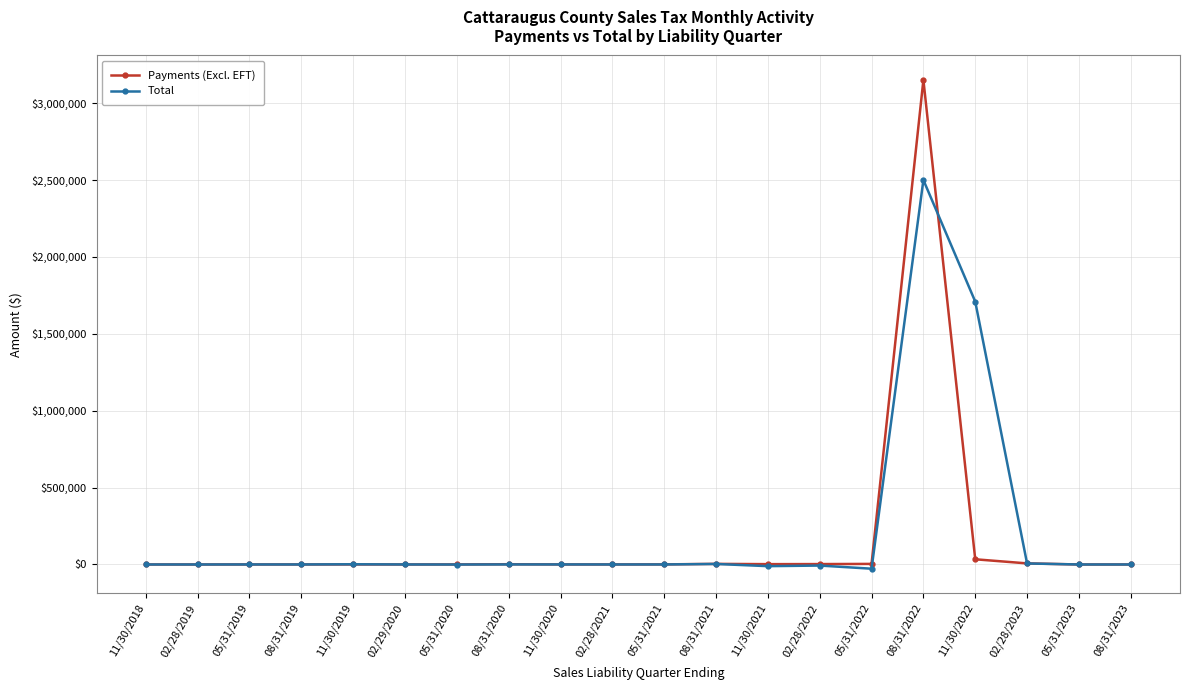

What is the label of the 7th point from the right?

02/28/2022